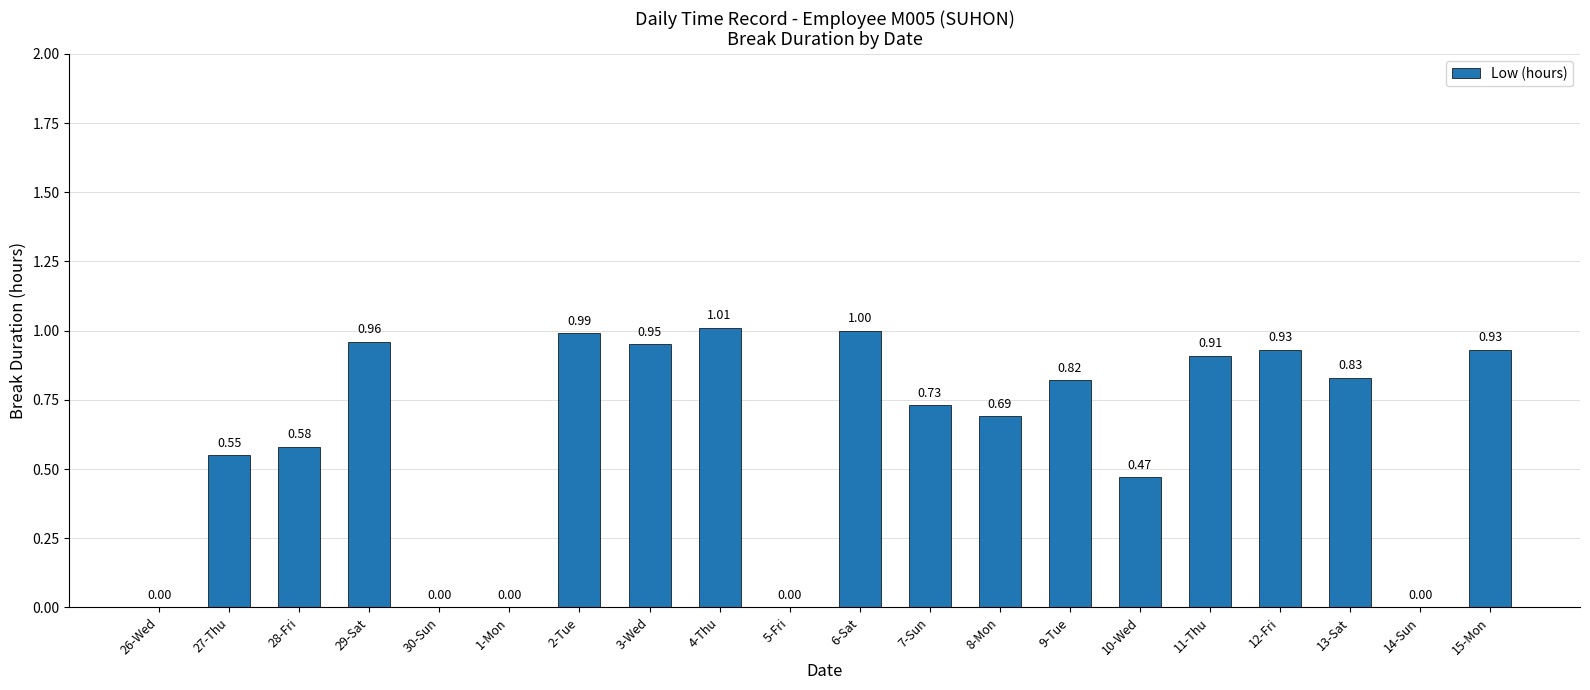

Between 29-Sat and 11-Thu, which is larger?

29-Sat